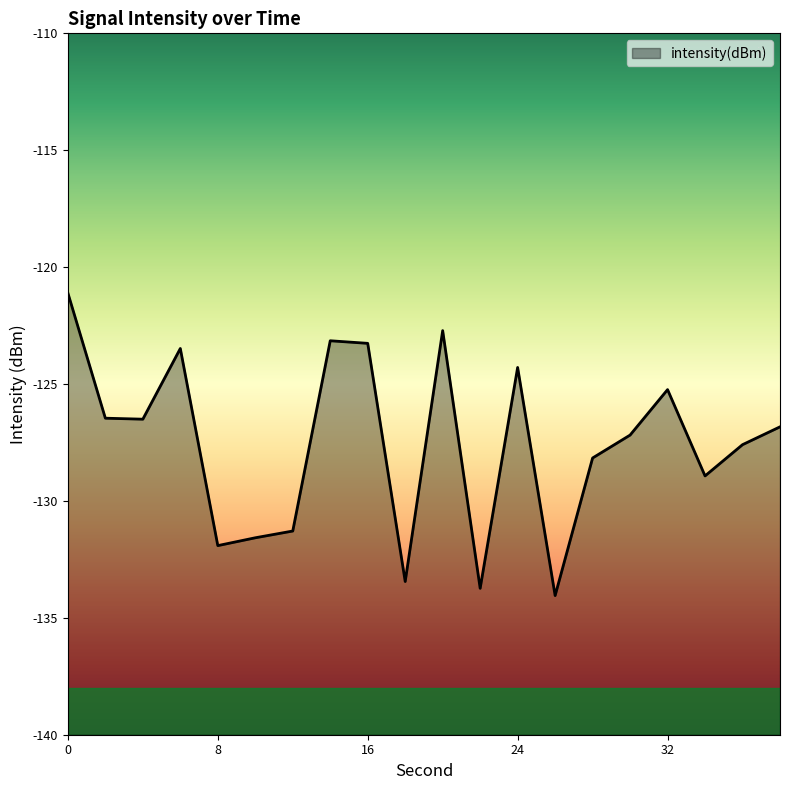

Which has a higher value, 10 or 8?

10